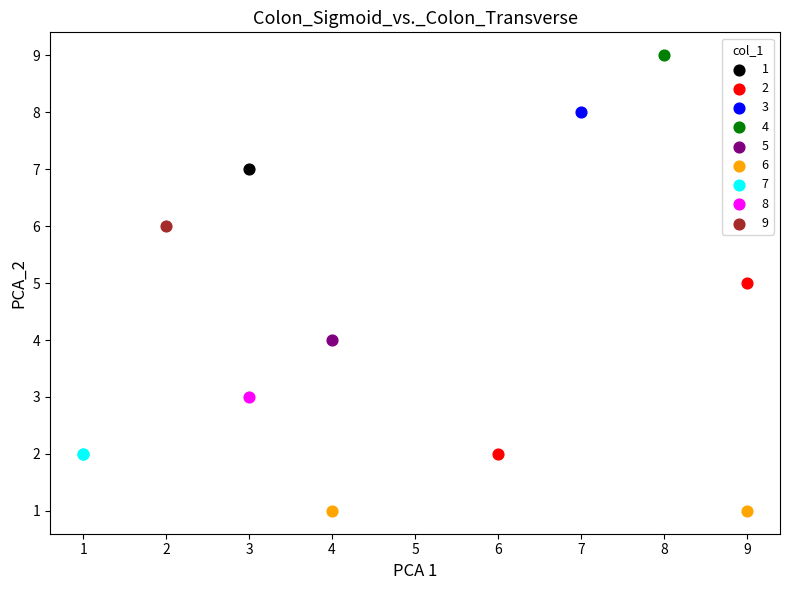

Which series contains the lowest Y value?

6